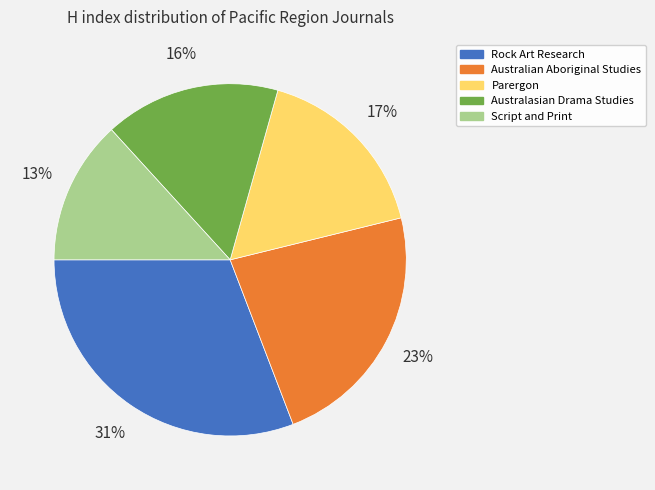

Does Rock Art Research account for over 50% of the chart?

No